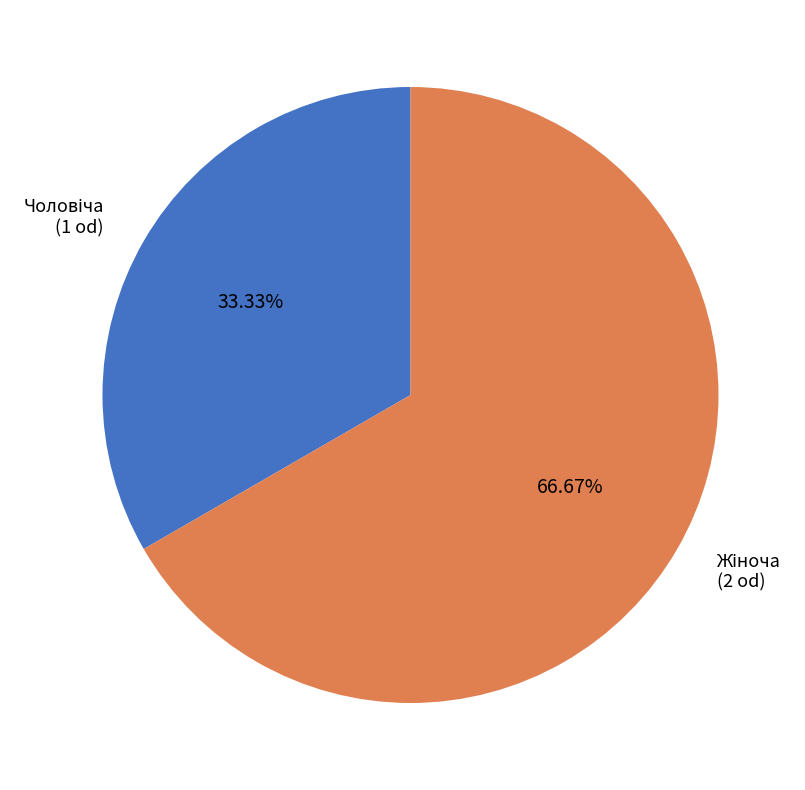

Is there any slice that represents more than half of the pie?

Yes